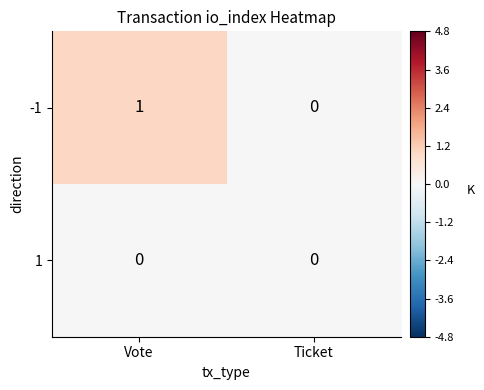

Which series has the largest total across all categories?

-1